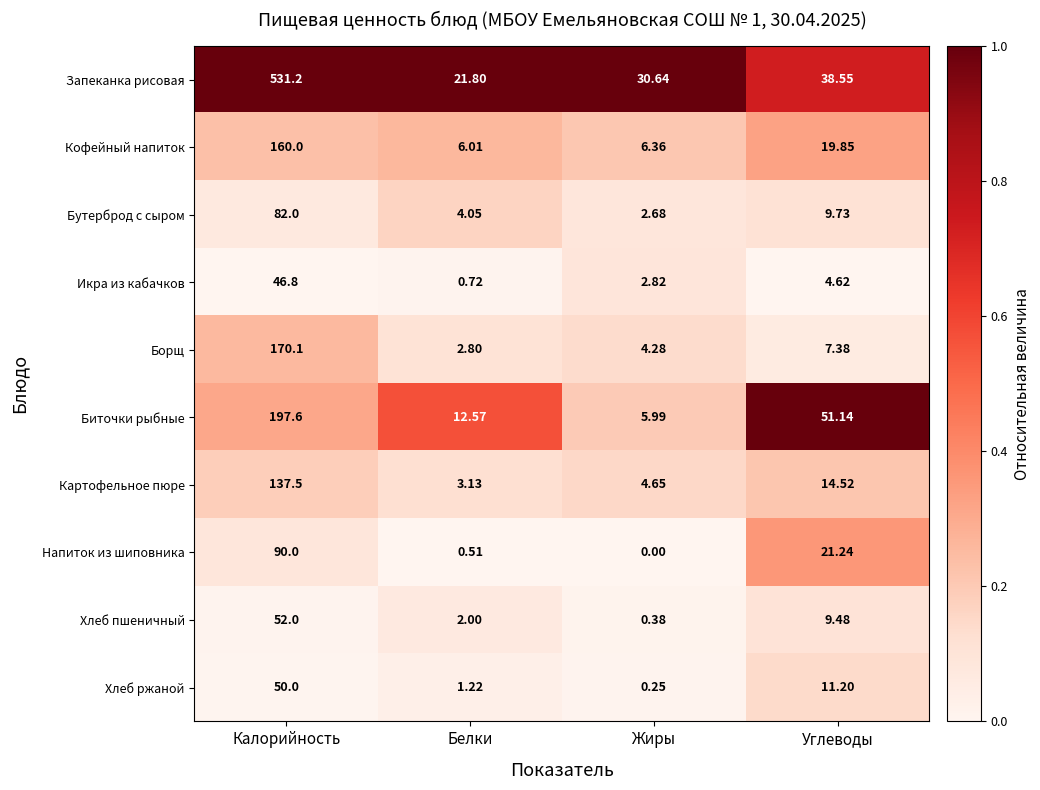

At which label does Кофейный напиток first exceed 19?

Калорийность